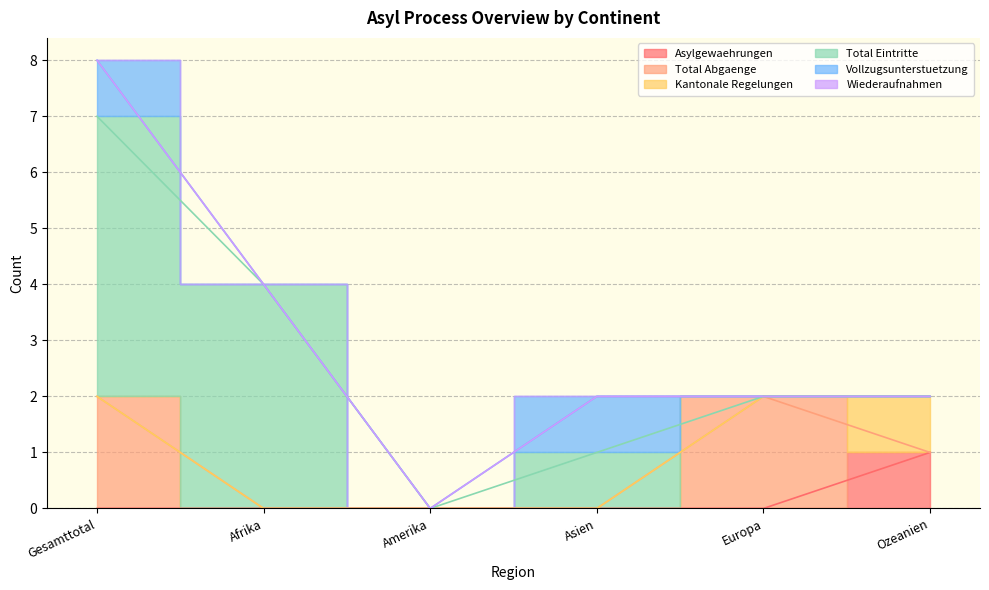

Read the Vollzugsunterstuetzung value at Asien.

1